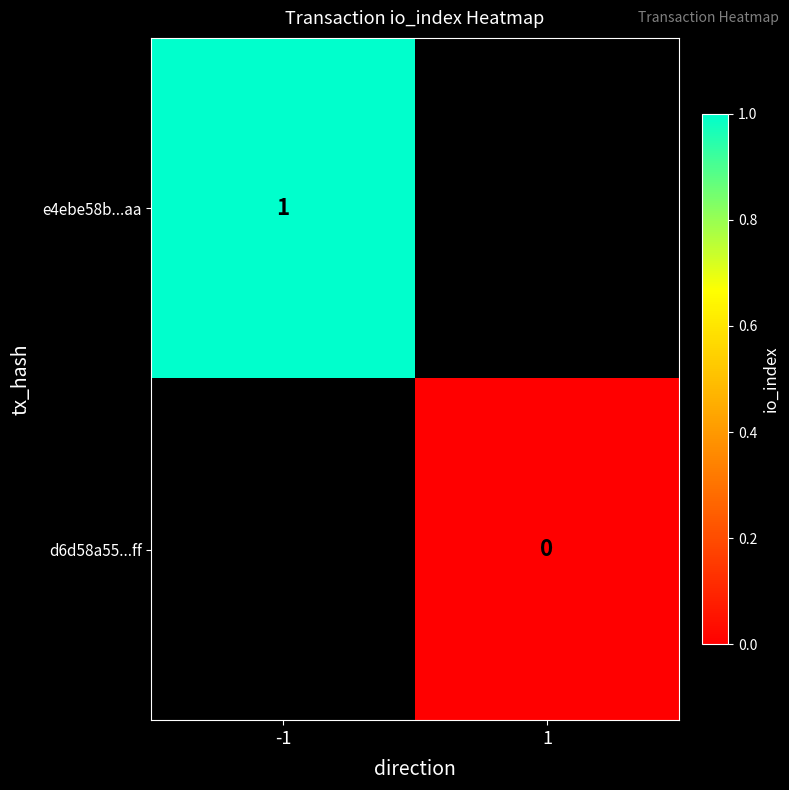

Is the value of e4ebe58b...aa at -1 greater than the value of d6d58a55...ff at -1?

No